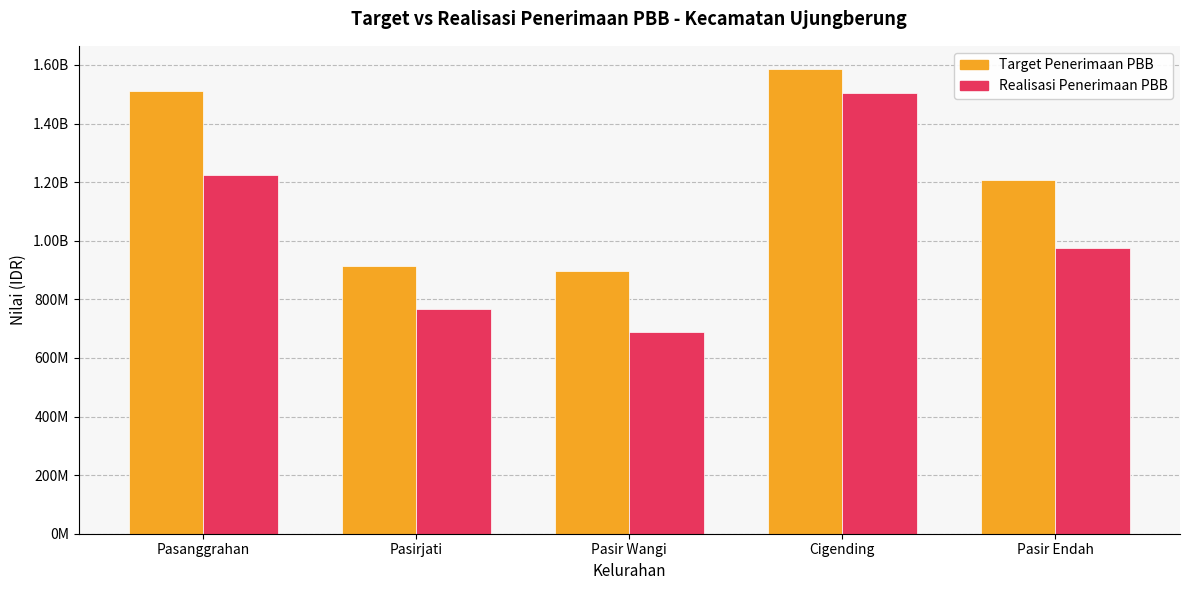

What are all the series names shown in the legend?

Target Penerimaan PBB, Realisasi Penerimaan PBB